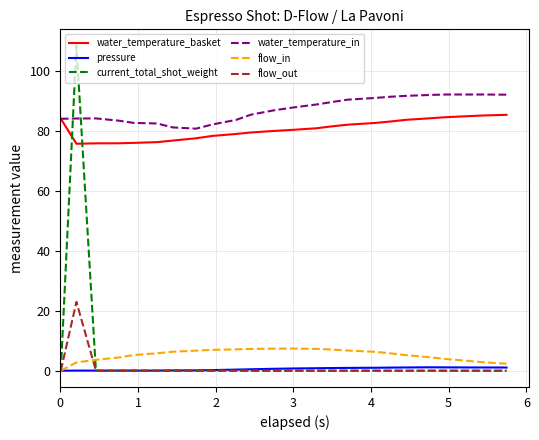

How many lines are shown in the chart?

6